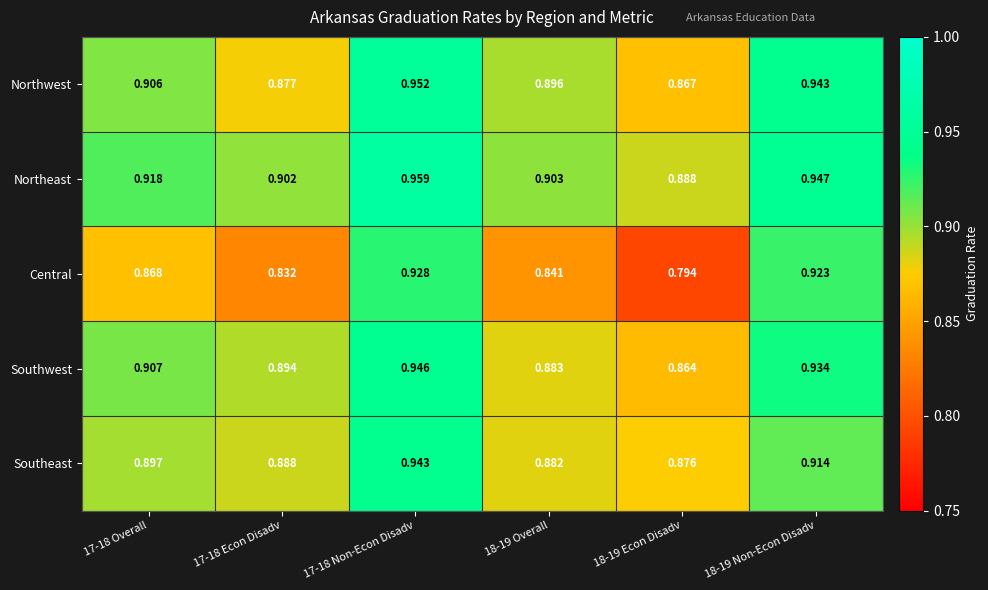

Between 17-18 Overall and 17-18 Non-Econ Disadv, which series saw the biggest shift?

Central